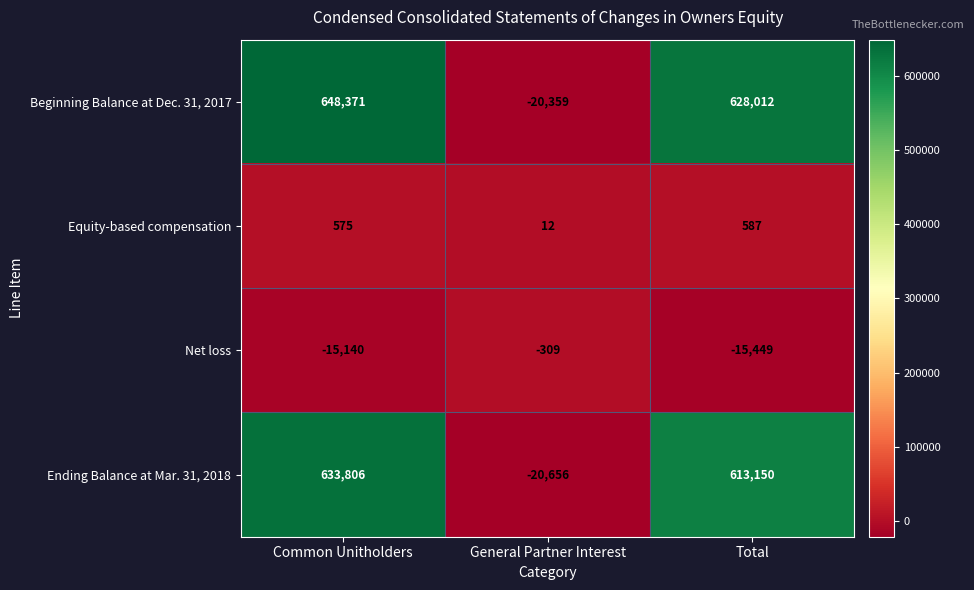

List the series in order of their peak value, highest first.

Beginning Balance at Dec. 31, 2017, Ending Balance at Mar. 31, 2018, Equity-based compensation, Net loss